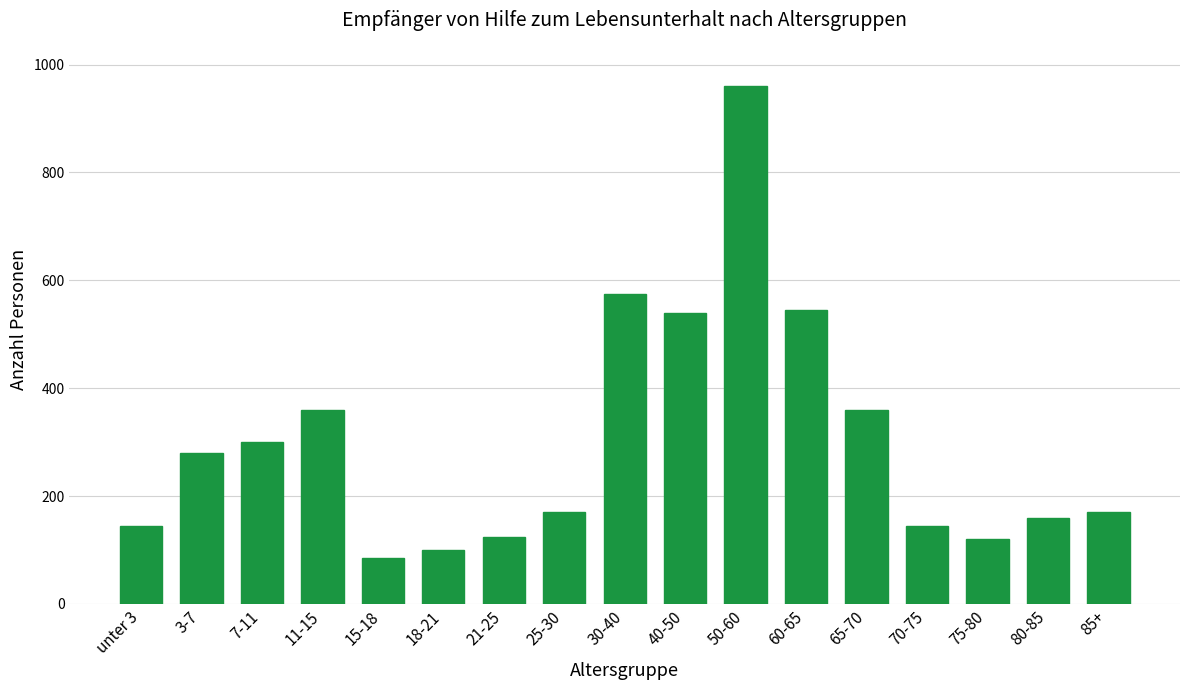

What is the smallest value displayed?

85